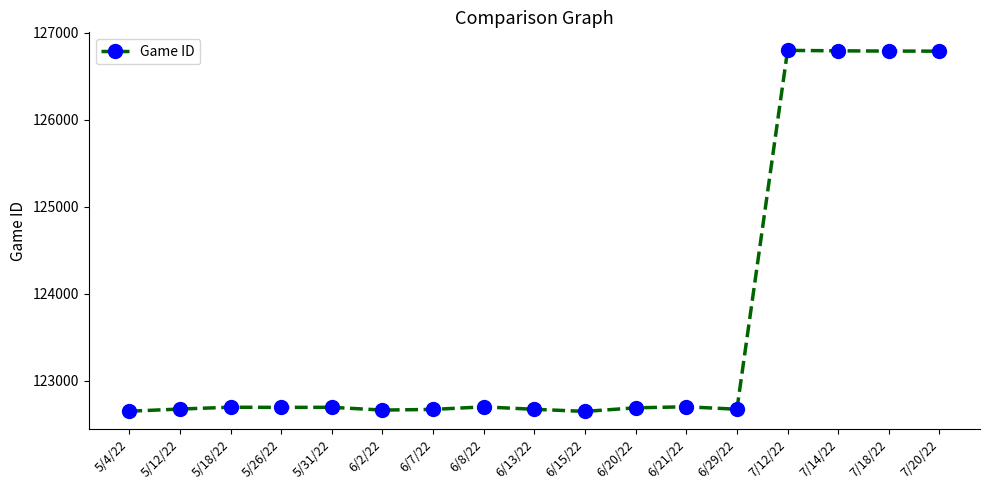

What is the label of the 7th point from the left?

6/7/22